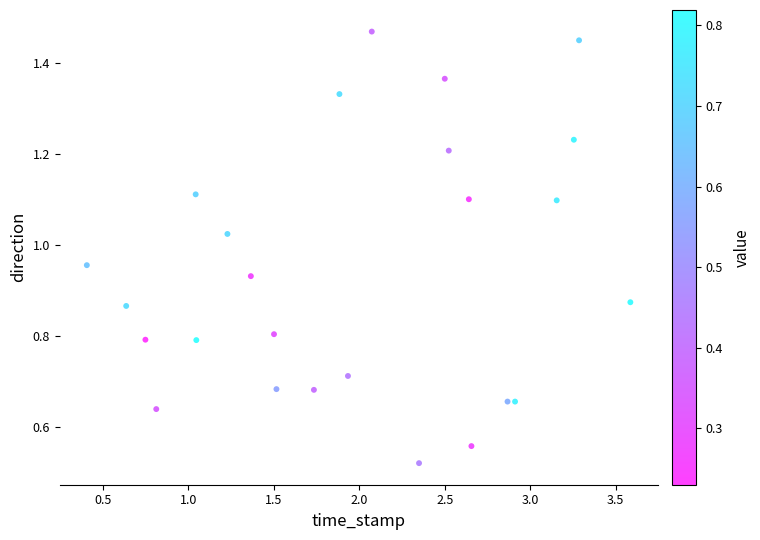

What is the range of X values (max minus min)?

3.2